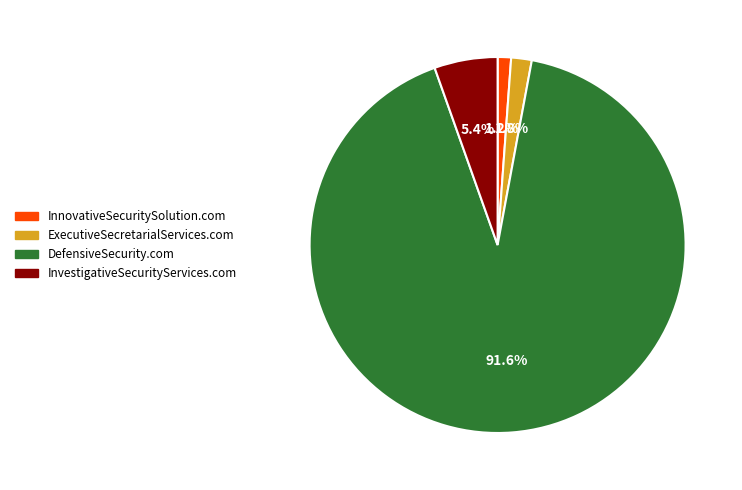

True or false: DefensiveSecurity.com accounts for 92% of the total.

True